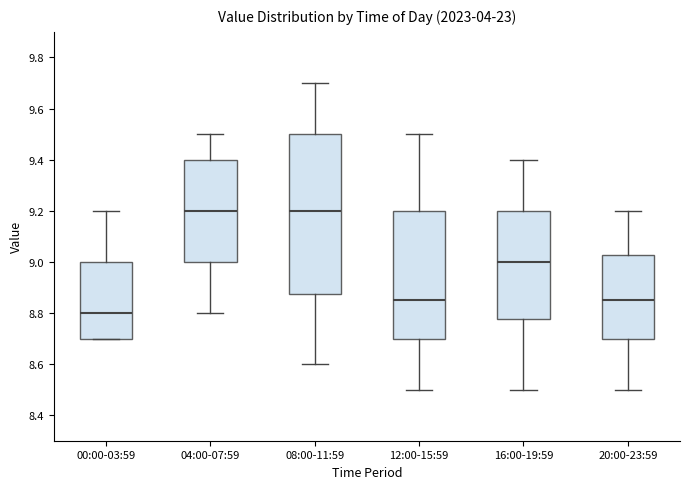

Comparing the boxes themselves (not the whiskers), which one is the tallest?

08:00-11:59